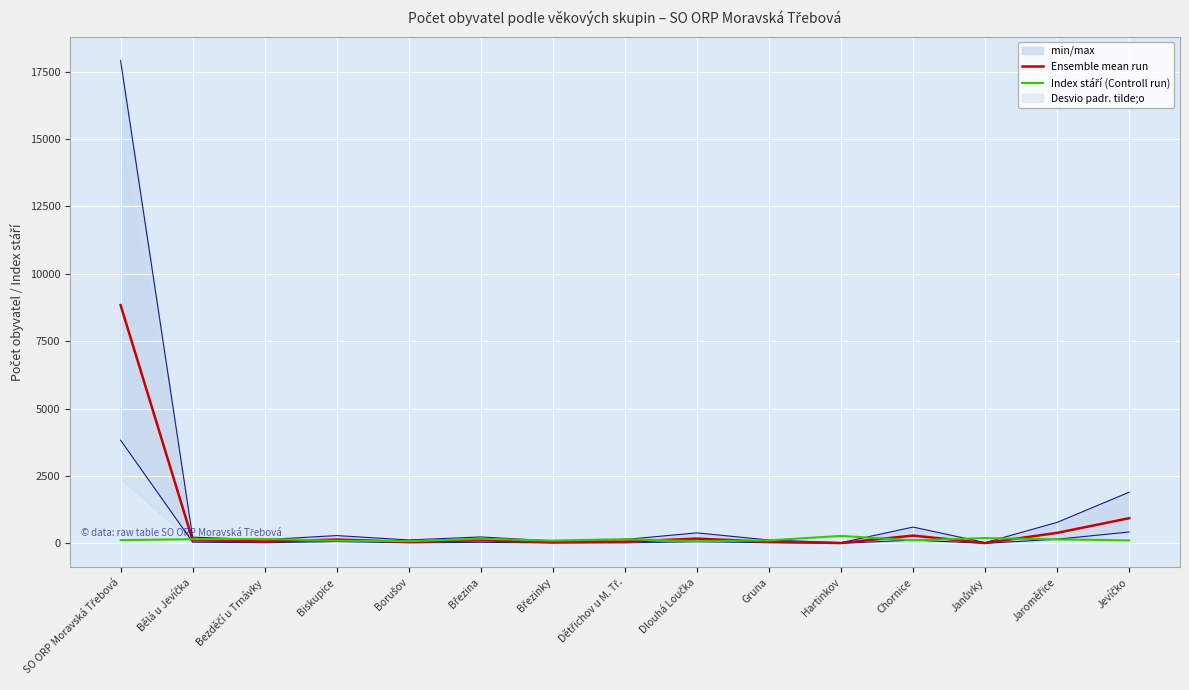

How many interior local peaks does the Index stáří (Controll run) series have?

5